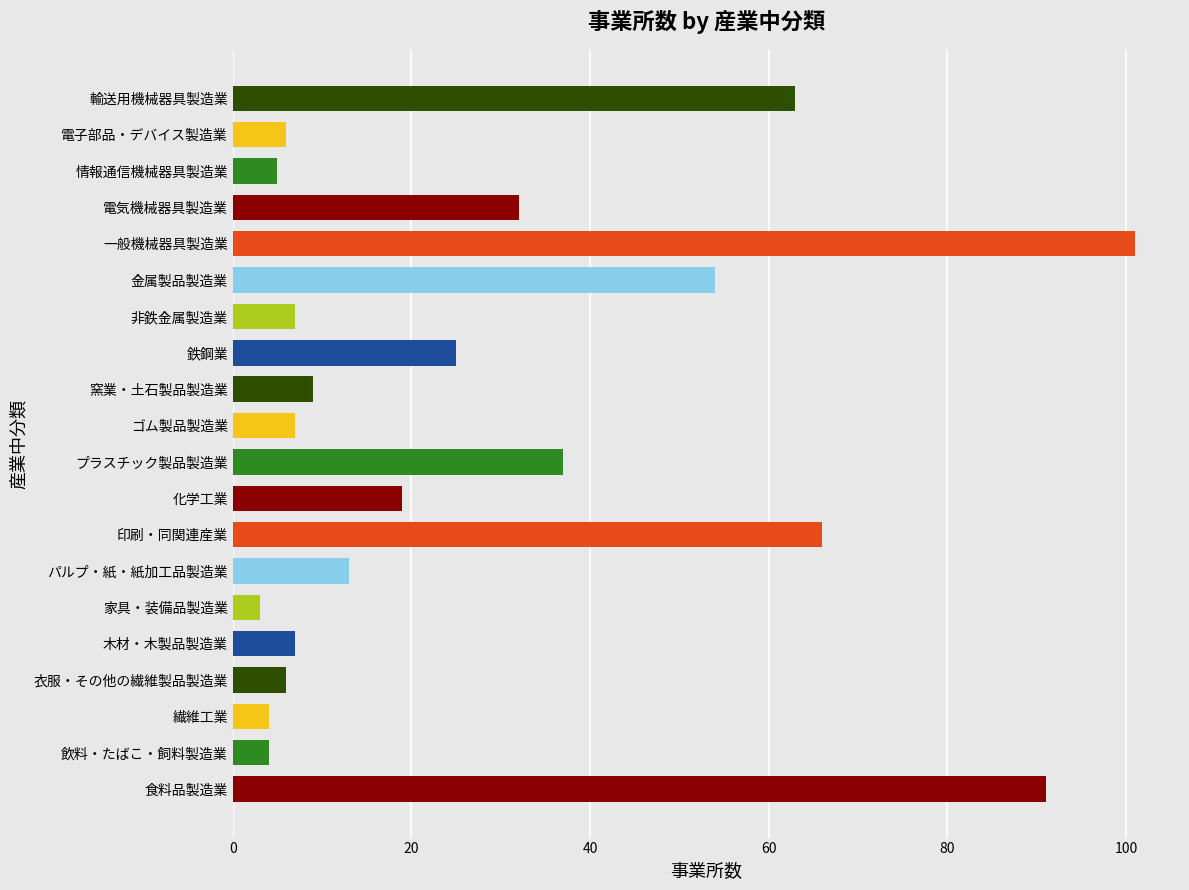

Which label corresponds to the smallest value in the chart?

家具・装備品製造業